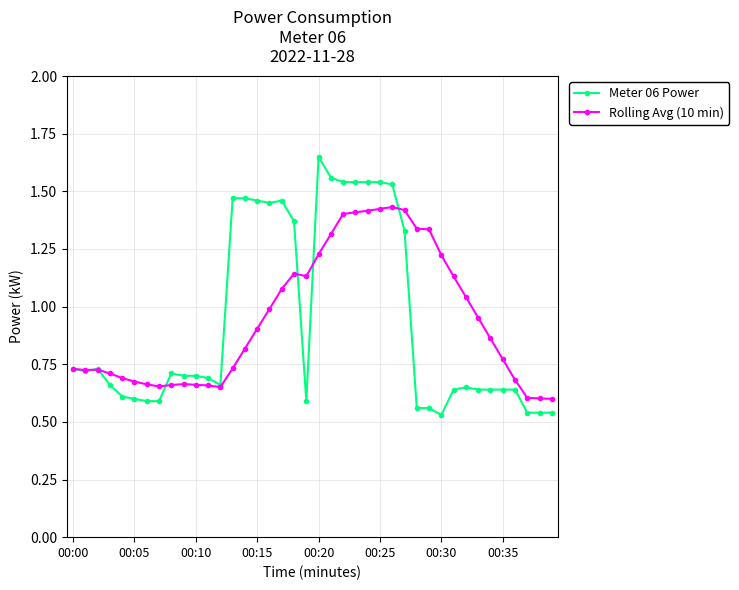

True or false: Meter 06 Power has more than 1 points higher than both neighbors.

True